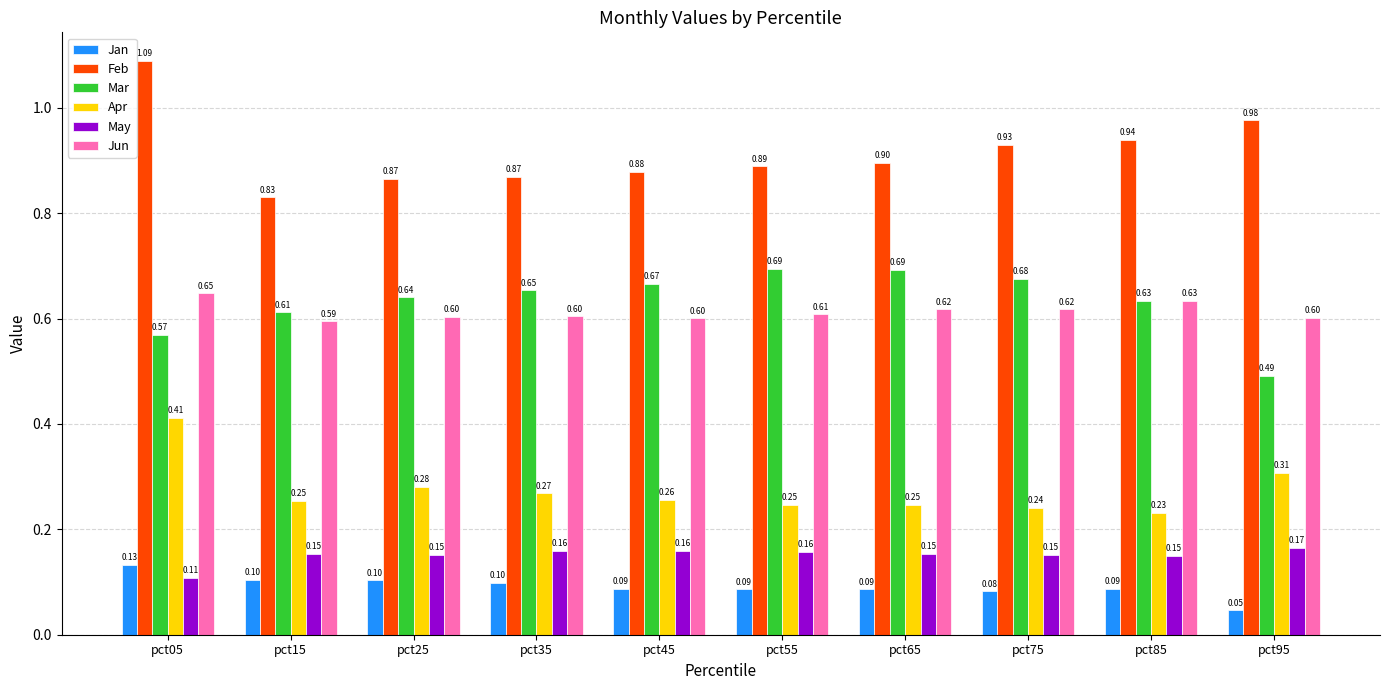

List the series in order of their peak value, highest first.

Feb, Mar, Jun, Apr, May, Jan